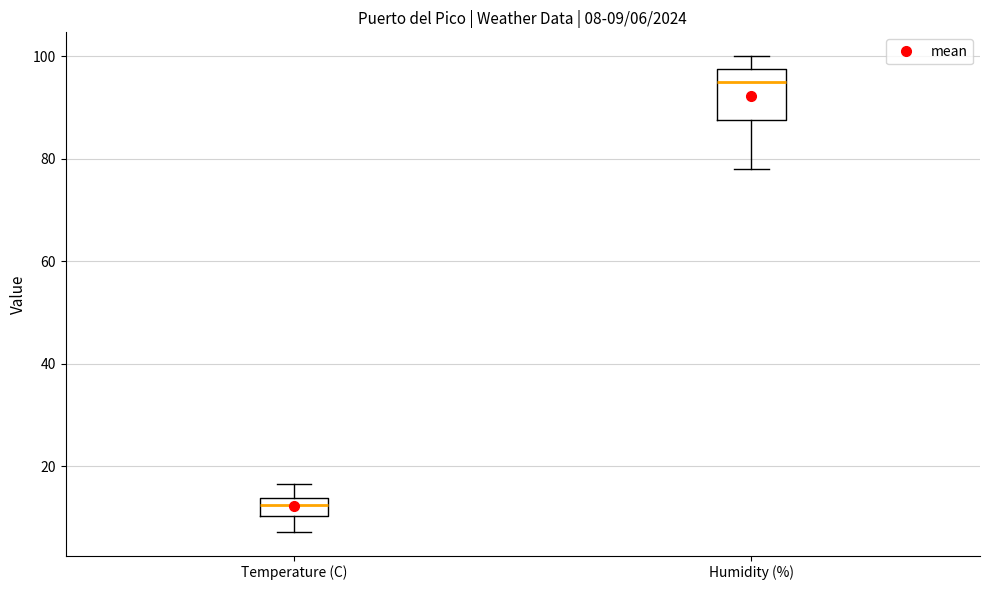

Which box has the lowest median line?

Temperature (C)